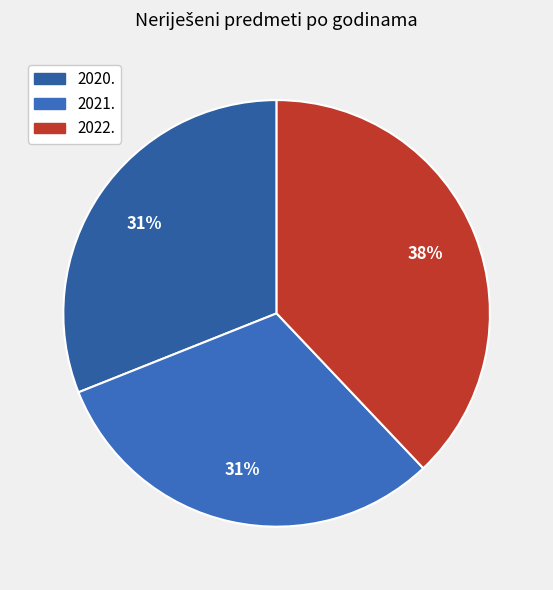

What is the change in value from 2020. to 2022.?

+8